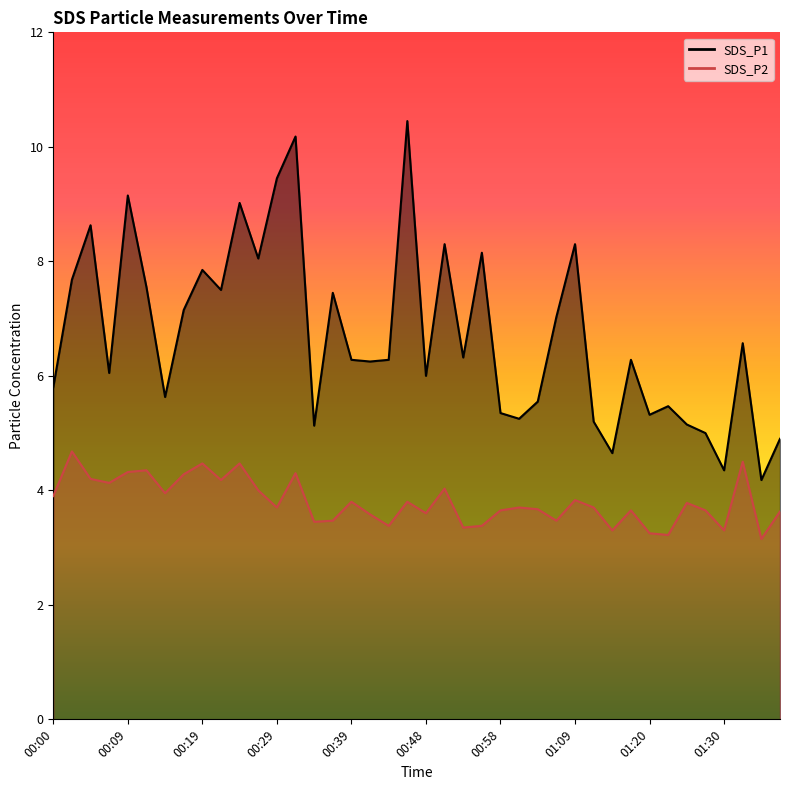

The SDS_P2 series shows 3.3 at 01:30. True or false?

True